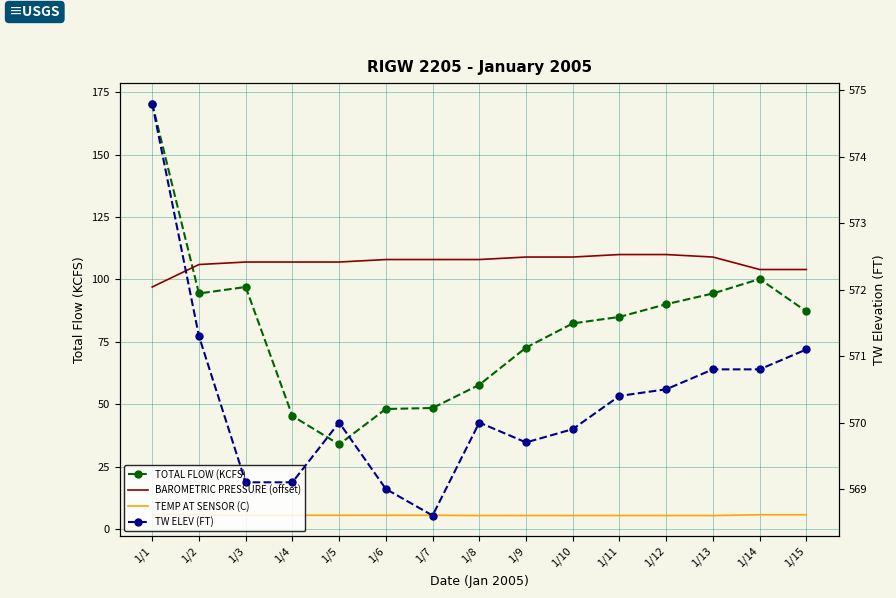

What is the value of the TEMP AT SENSOR (C) point at the 10th from the left?

5.4